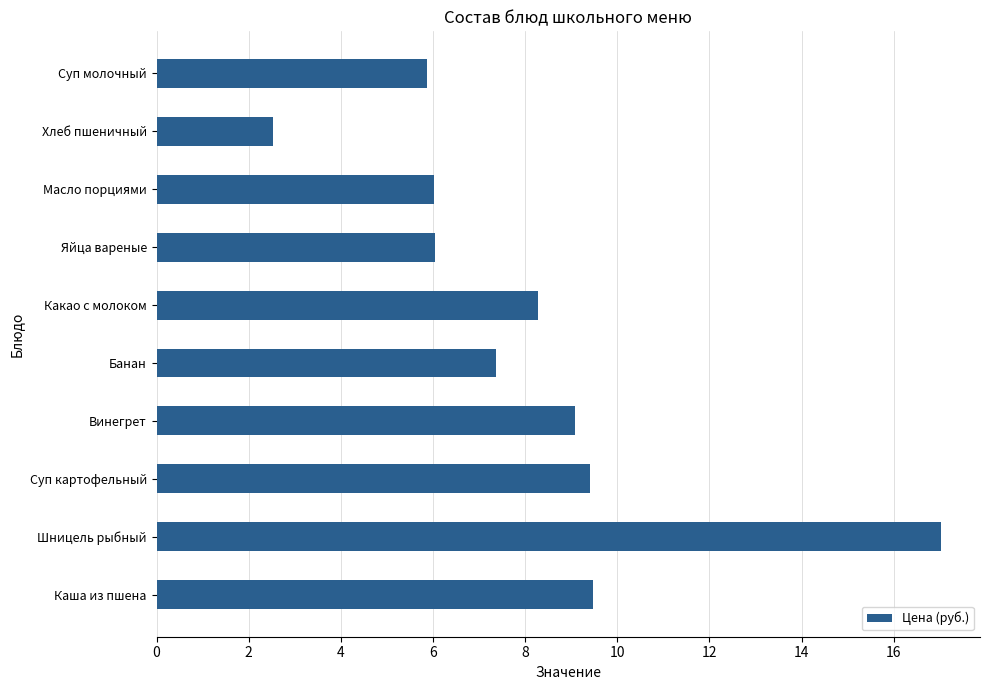

What is the greatest value displayed?

17.0